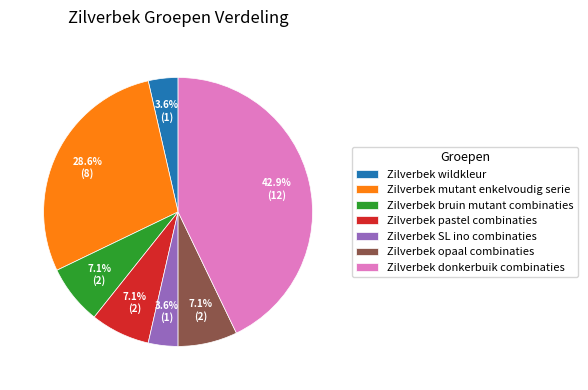

Count the number of slices in the pie.

7